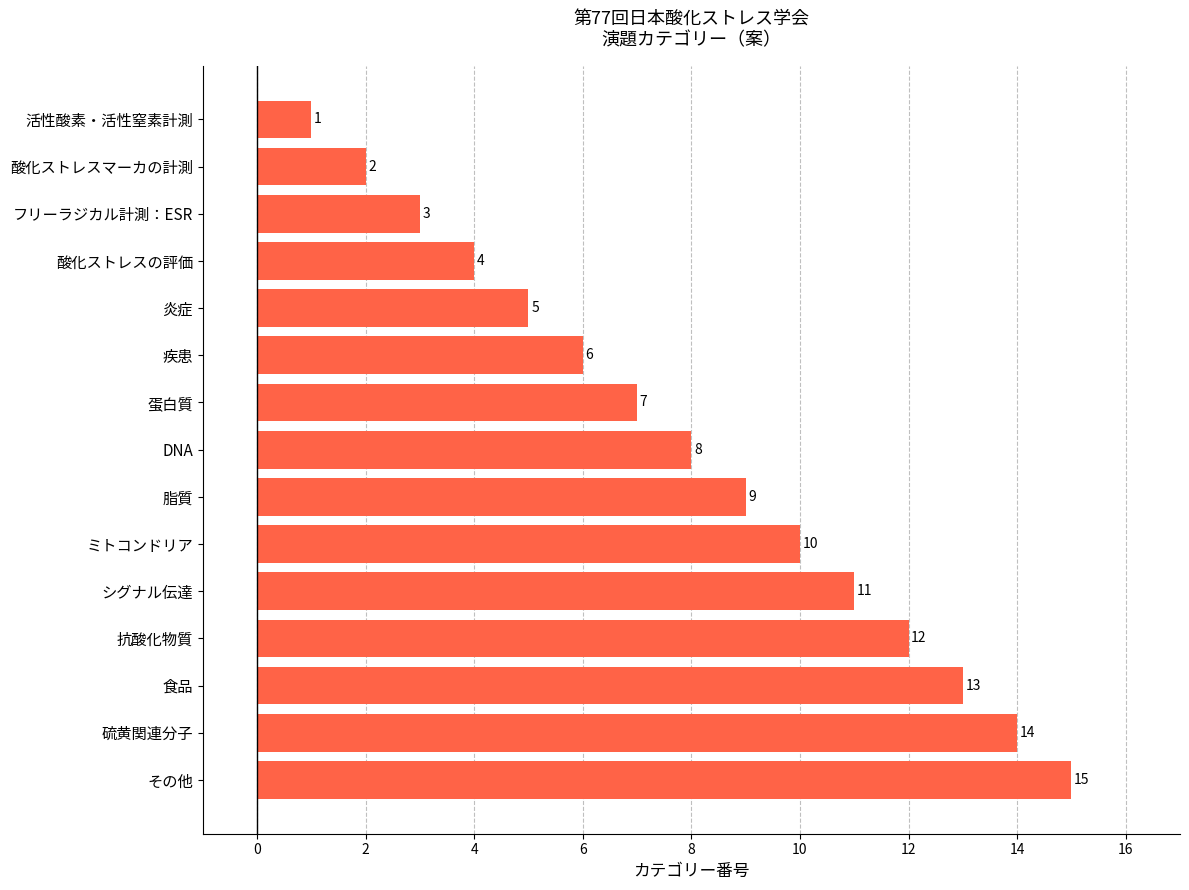

Which category has the highest value across all series?

その他